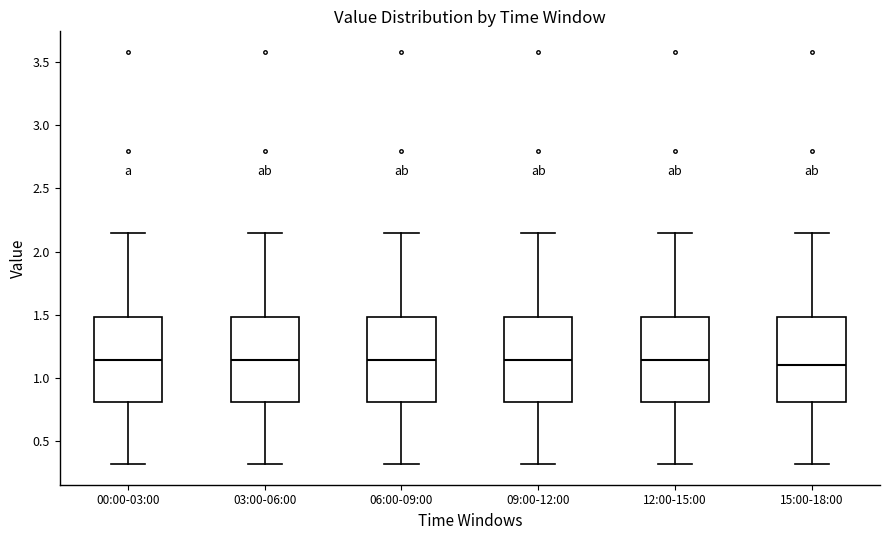

Reading left to right, read every box against the y-axis: the position of its median line, the range the box covers, and the ends of its whiskers. The values are not printed on the chart, so give them approximately, as read against the axis.

00:00-03:00: median 1.15, box 0.80 to 1.50, whiskers 0.30 to 2.15
03:00-06:00: median 1.15, box 0.80 to 1.50, whiskers 0.30 to 2.15
06:00-09:00: median 1.15, box 0.80 to 1.50, whiskers 0.30 to 2.15
09:00-12:00: median 1.15, box 0.80 to 1.50, whiskers 0.30 to 2.15
12:00-15:00: median 1.15, box 0.80 to 1.50, whiskers 0.30 to 2.15
15:00-18:00: median 1.10, box 0.80 to 1.50, whiskers 0.30 to 2.15